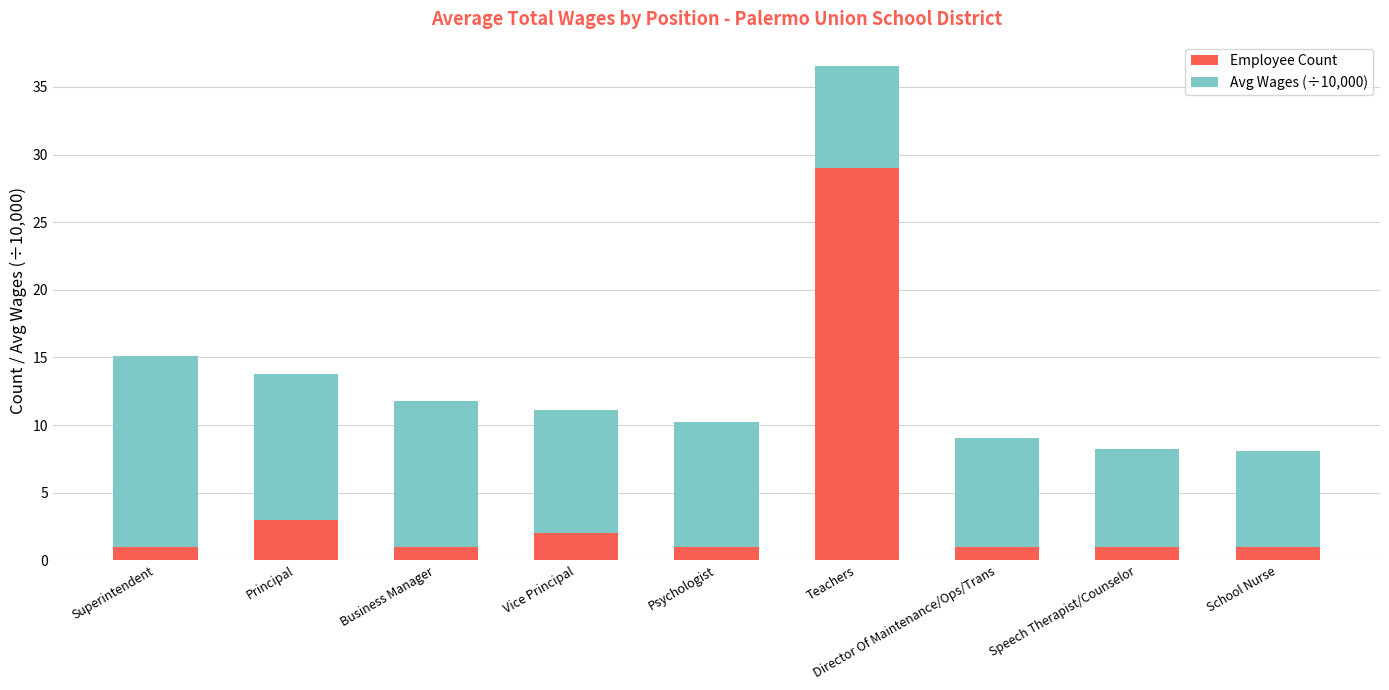

What is the difference between the maximum and minimum values in the Employee Count series?

28.0